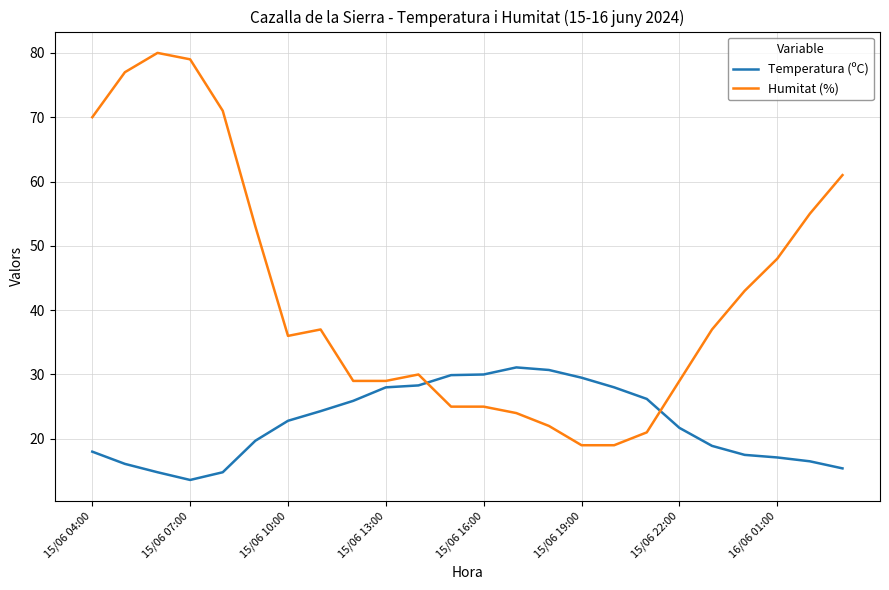

What is the difference between the maximum and minimum values in the Temperatura (ºC) series?

17.5